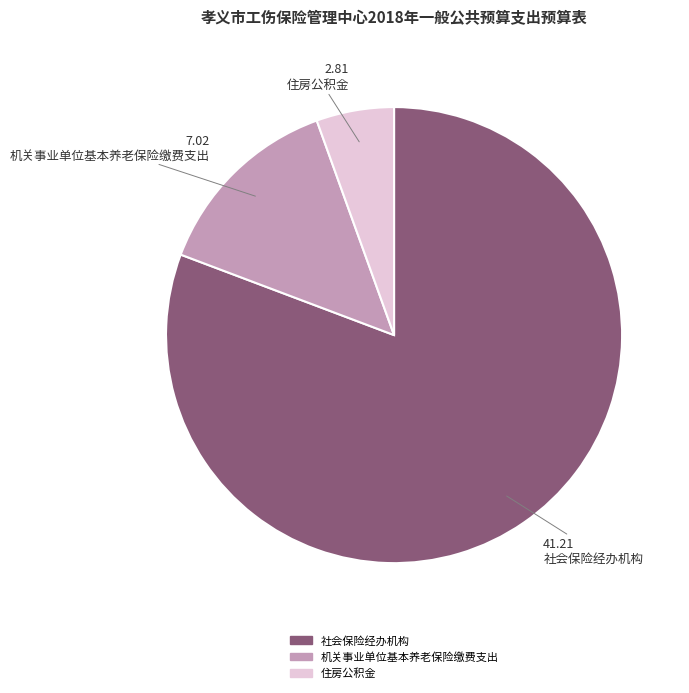

Which category has the biggest portion of the pie?

社会保险经办机构